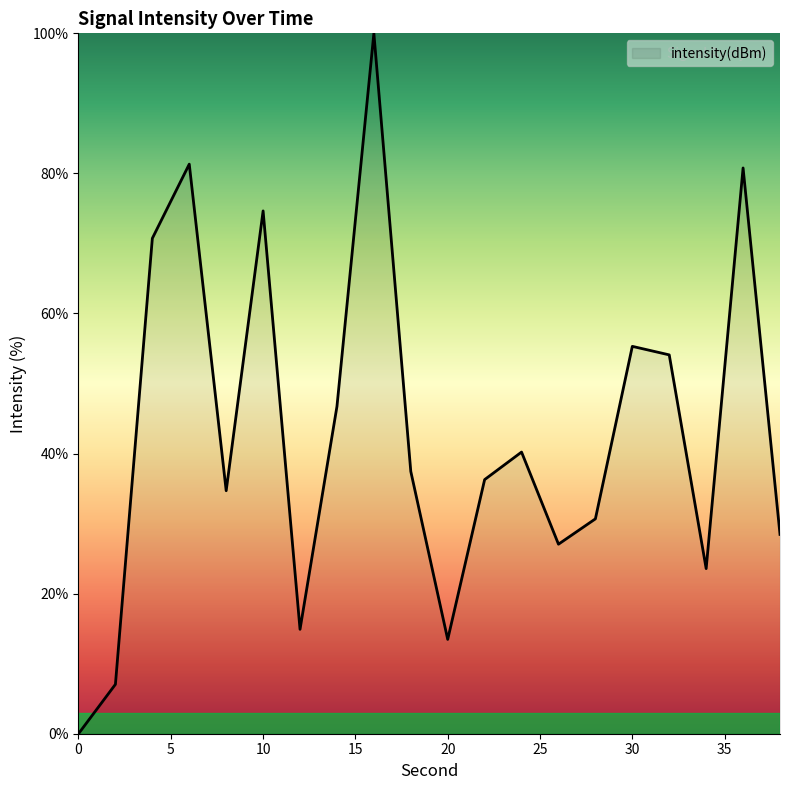

What is the greatest value displayed?

100.0